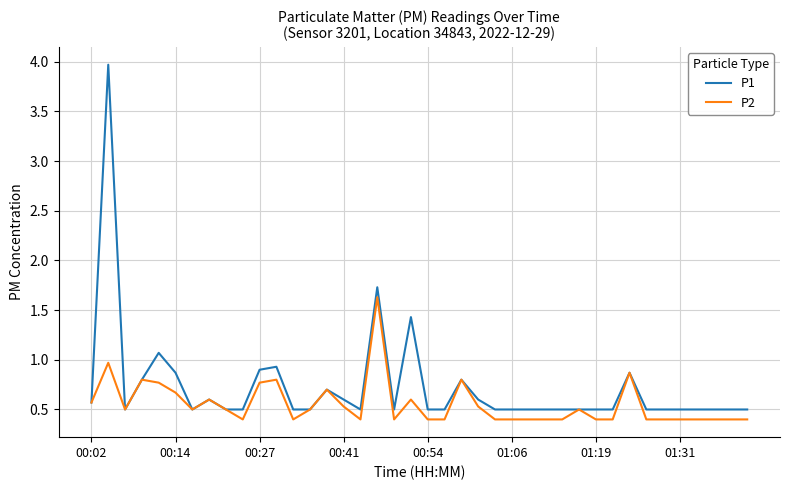

Rank the series by their maximum value, from highest to lowest.

P1, P2